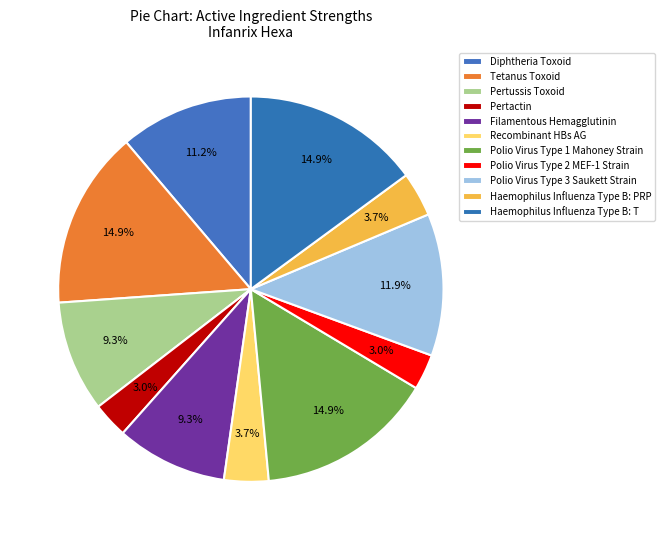

True or false: Polio Virus Type 1 Mahoney Strain accounts for 15% of the total.

True